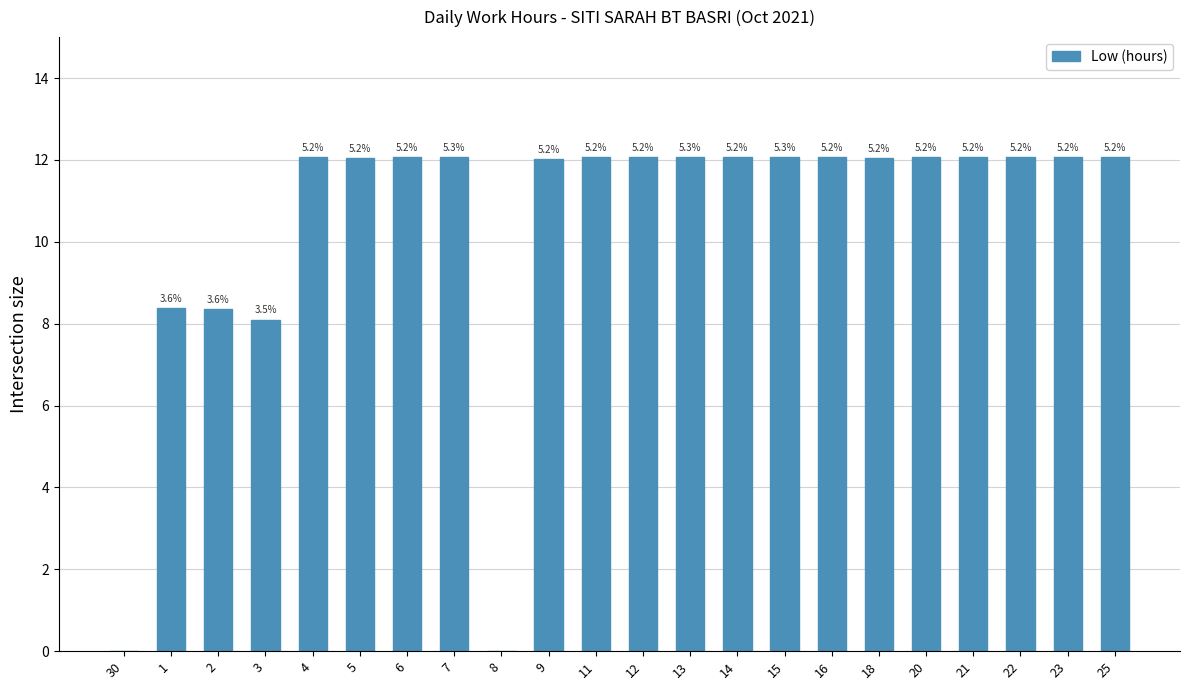

How many bars are there in total?

22